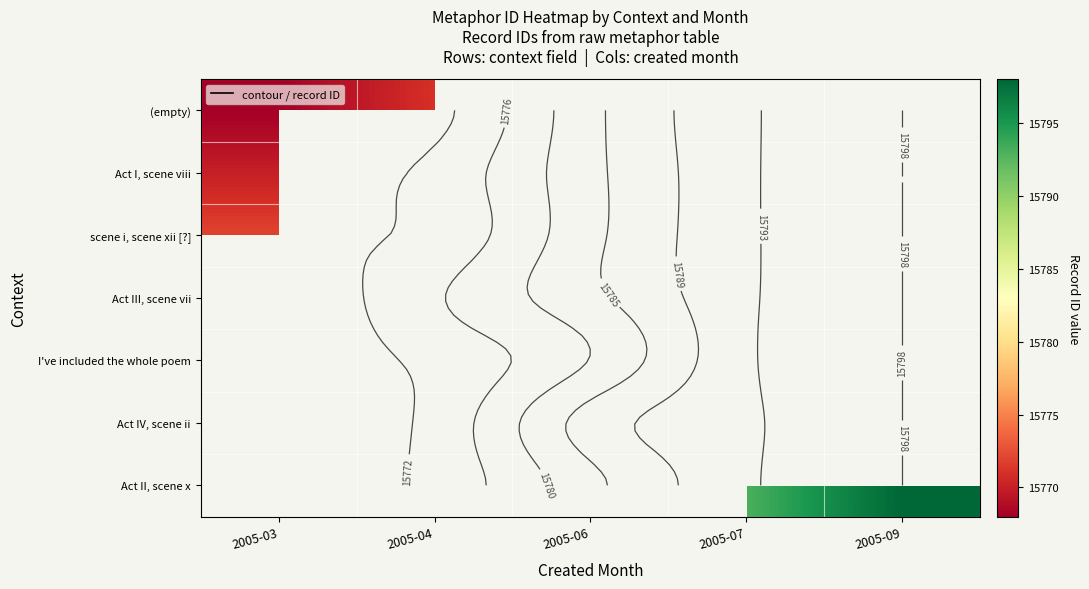

Which label corresponds to the smallest value in the chart?

2005-03